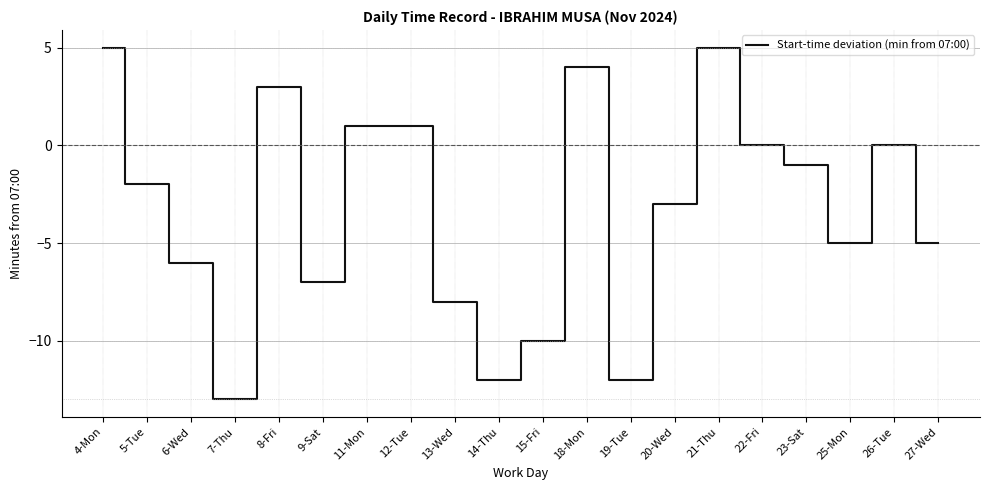

Which label corresponds to the smallest value in the chart?

7-Thu